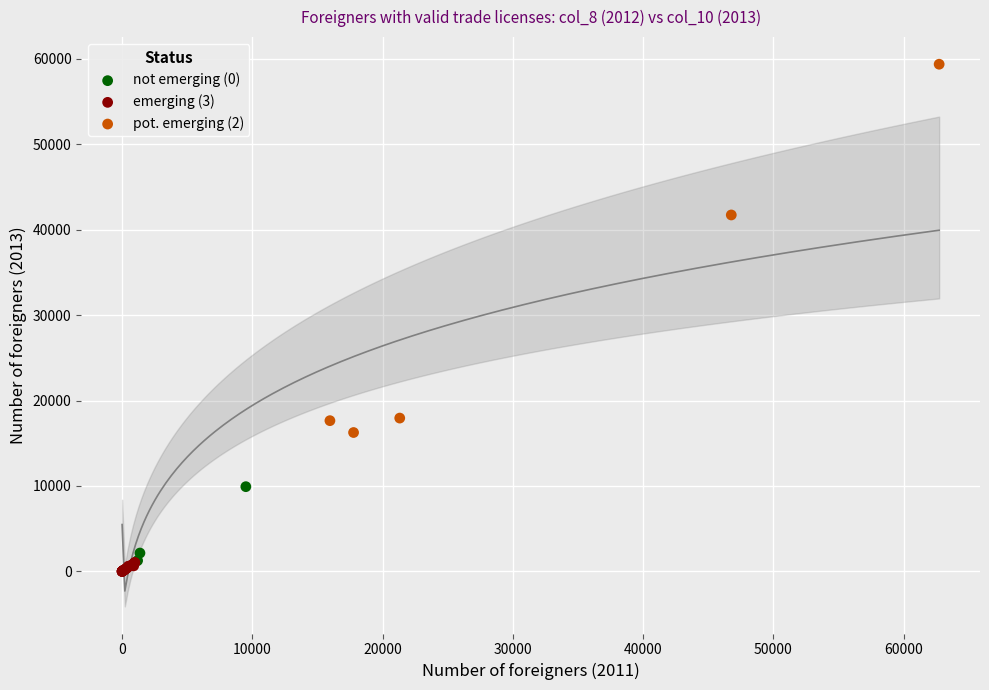

Which series contains the highest Y value?

pot. emerging (2)